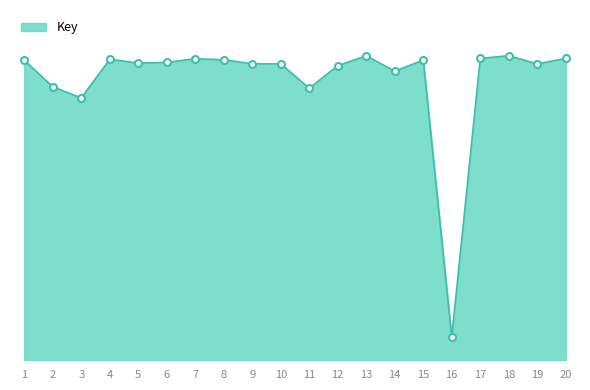

Is it true that the value at 12 is 284592545?

False